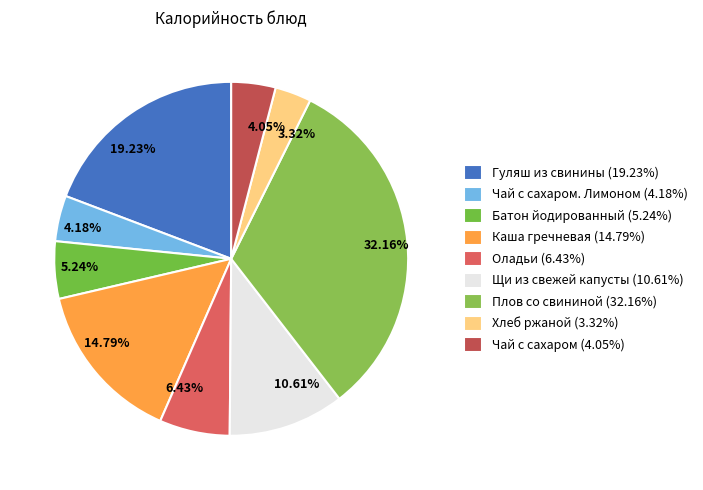

Count the number of slices in the pie.

9